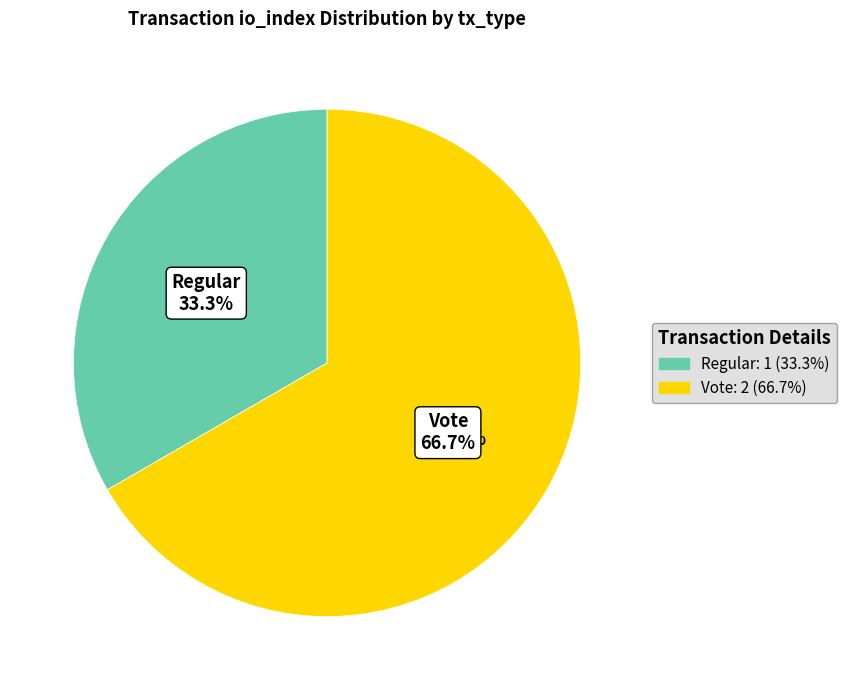

What is the smallest slice in the pie chart?

Regular